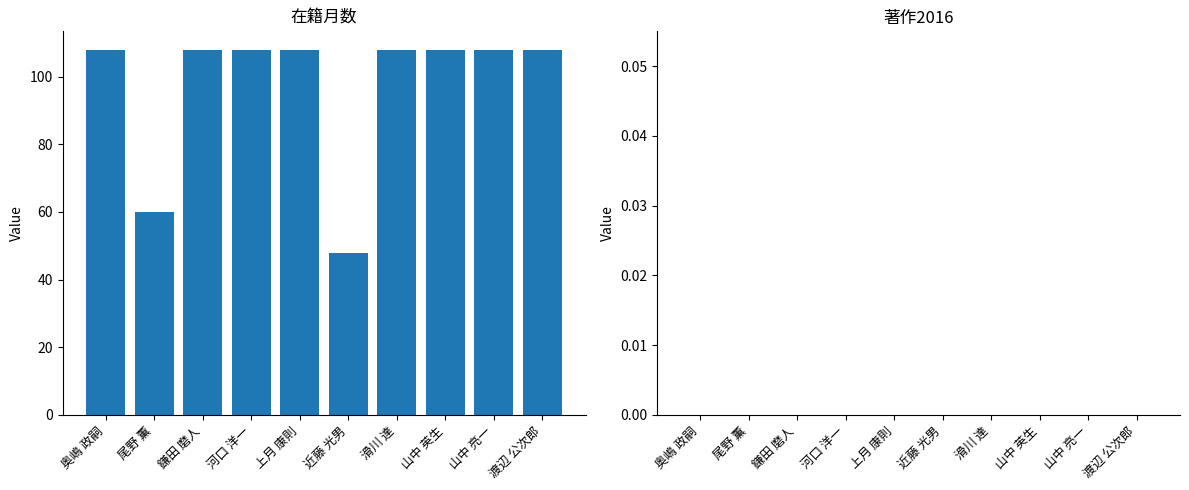

At which category does the chart reach its minimum across all series?

近藤 光男